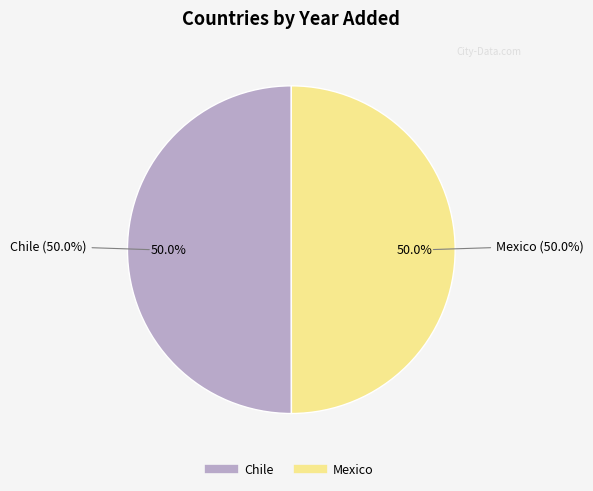

True or false: Chile accounts for 37% of the total.

False